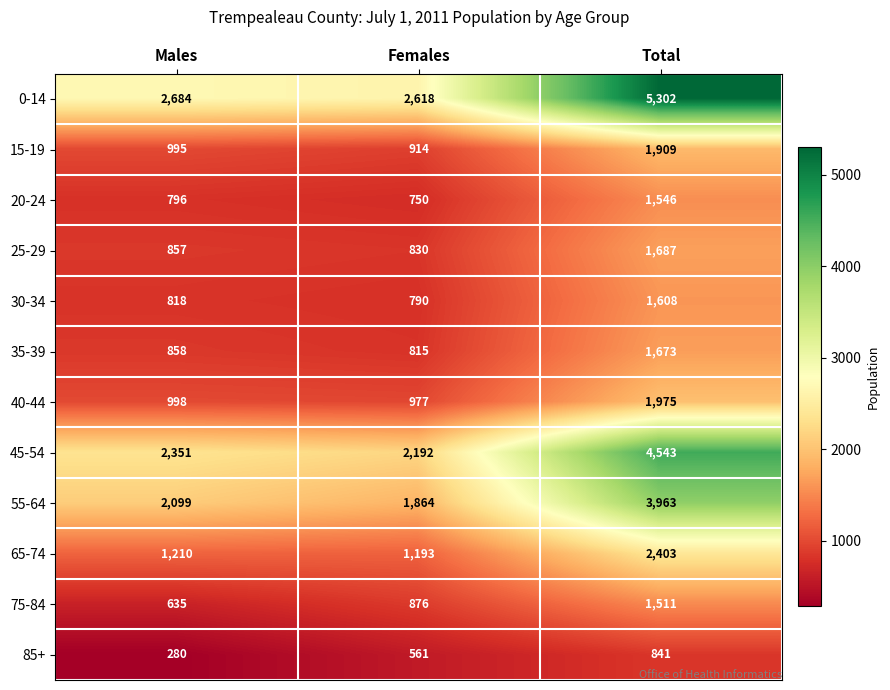

The value of 65-74 at Males is 1210. True or false?

True